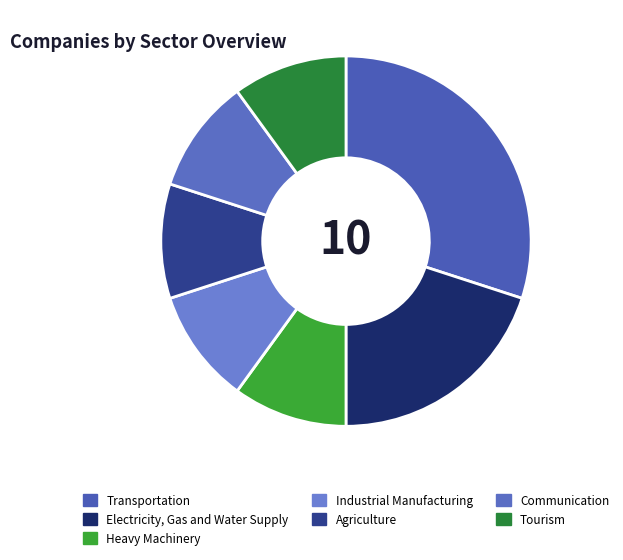

What percentage do Agriculture and Tourism together represent?

20.0%